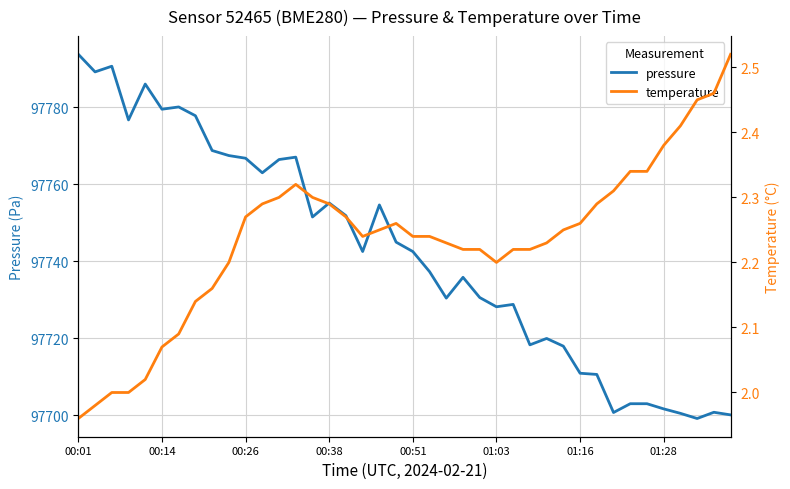

What is the approximate value of temperature at 8?

2.2